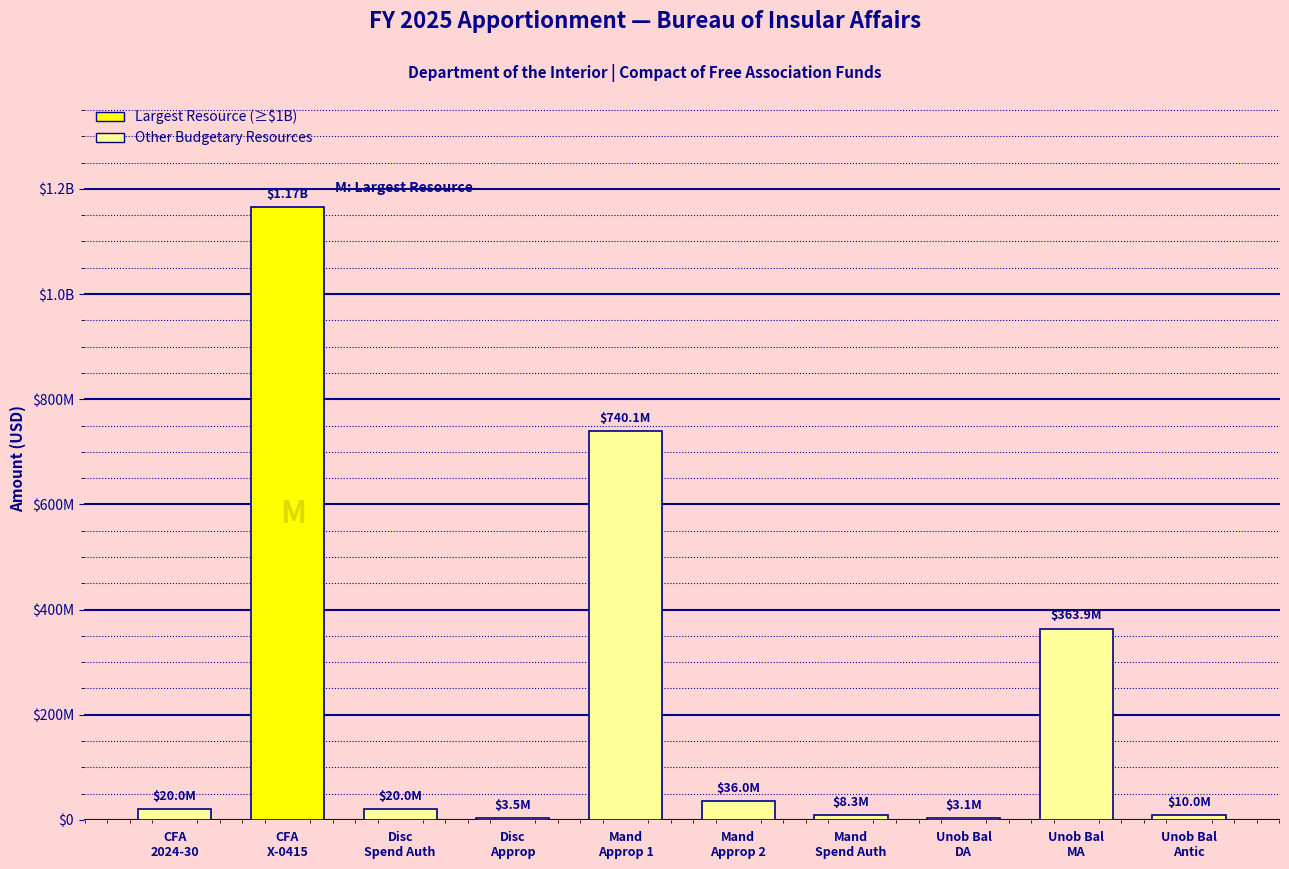

List the labels in order of value, largest first.

CFA
X-0415, Mand
Approp 1, Unob Bal
MA, Mand
Approp 2, CFA
2024-30, Disc
Spend Auth, Unob Bal
Antic, Mand
Spend Auth, Disc
Approp, Unob Bal
DA